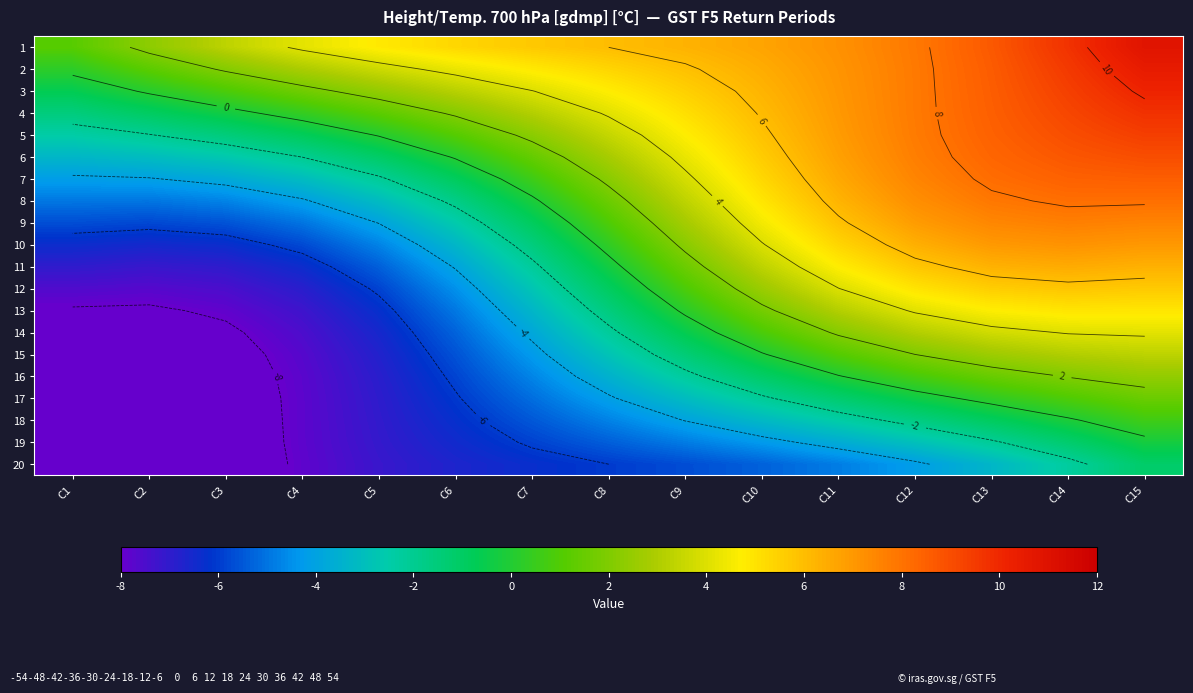

What is the average value of the 4 series?

4.1